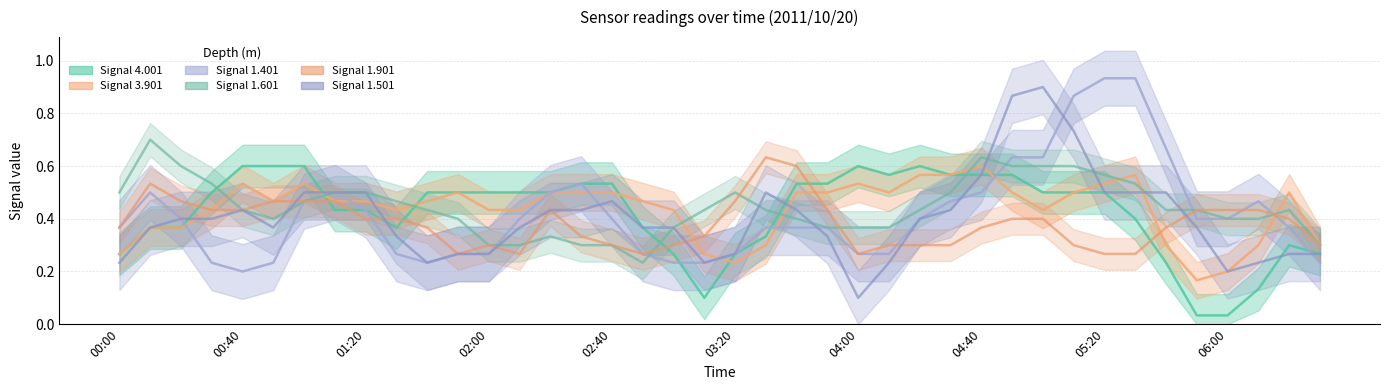

What is the difference between the maximum and second lowest values in the Signal 4.001 series?

0.6